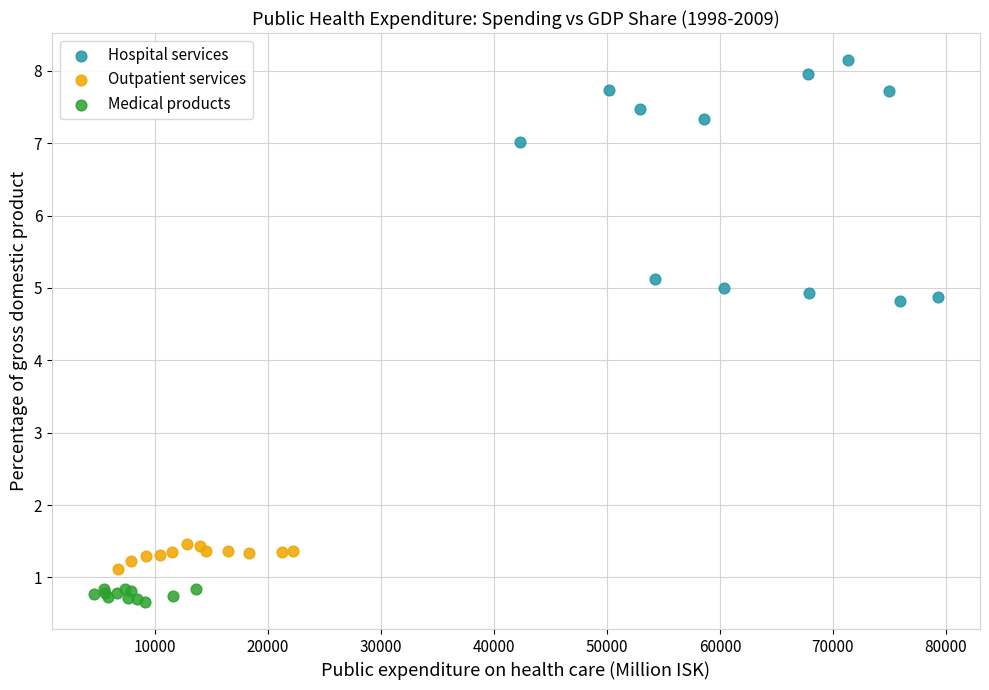

What are all the series names shown in the legend?

Hospital services, Outpatient services, Medical products